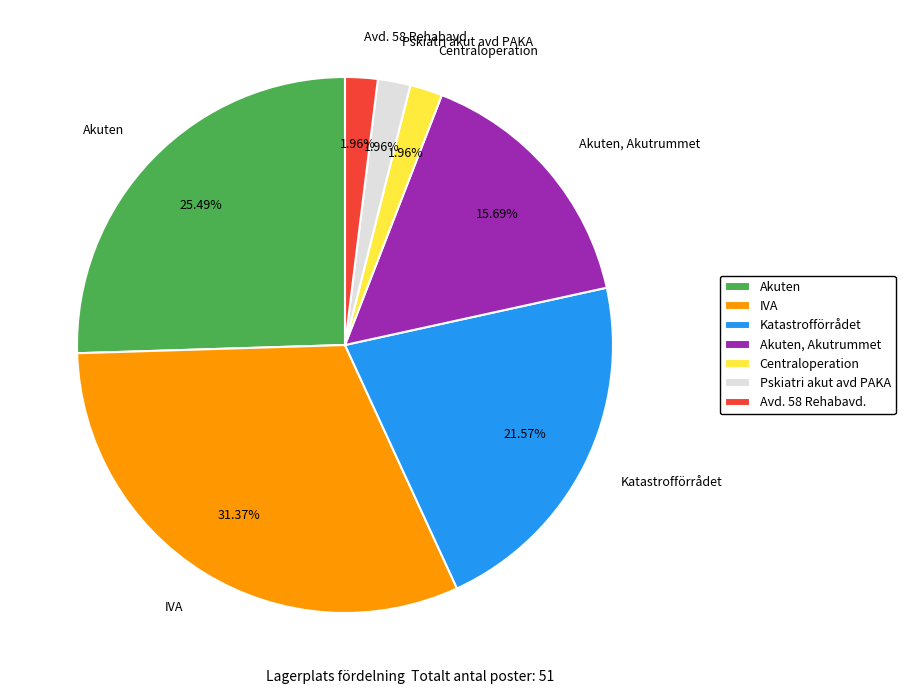

To the nearest percent, what is the average slice percentage?

14%